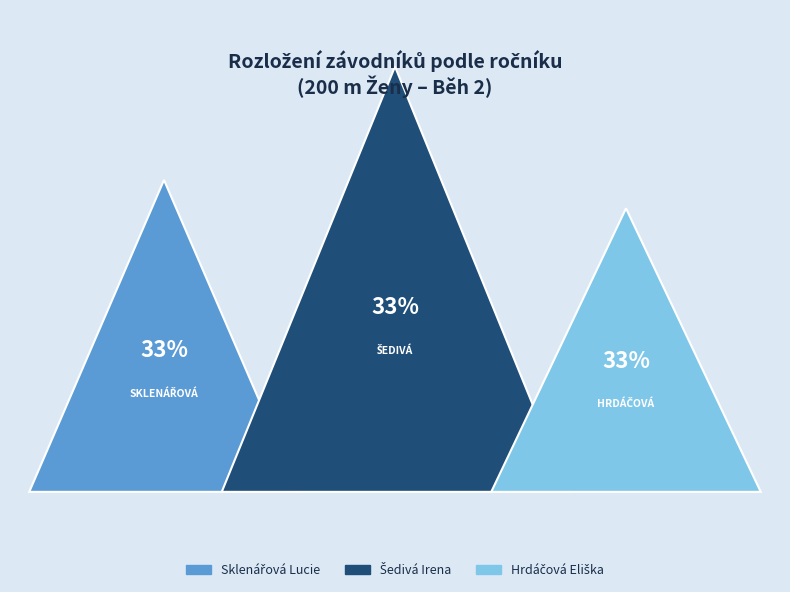

To the nearest percent, what is the combined percentage of Šedivá Irena and Sklenářová Lucie?

67%